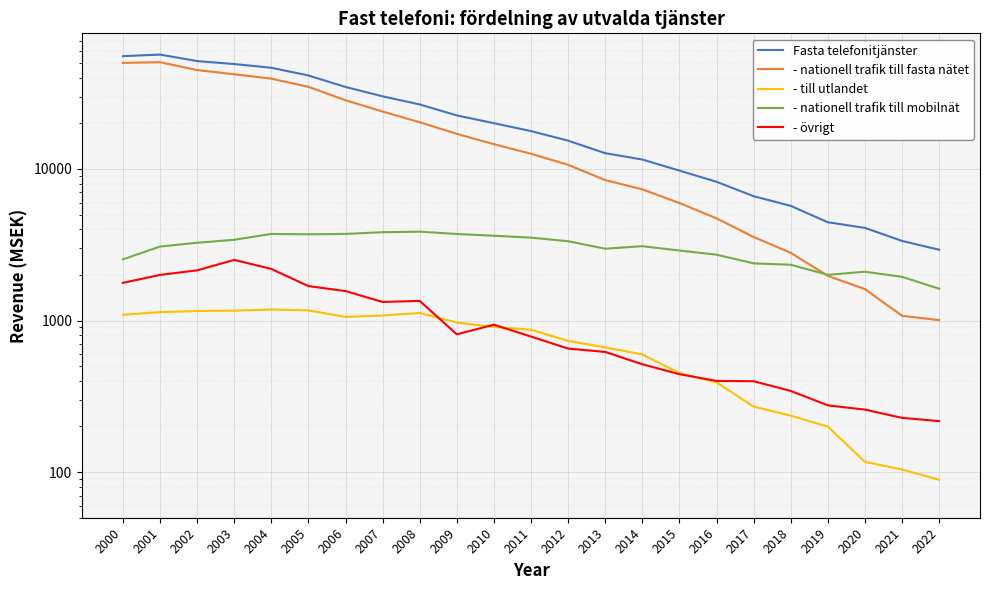

What is the minimum value for - nationell trafik till mobilnät?

1621.0